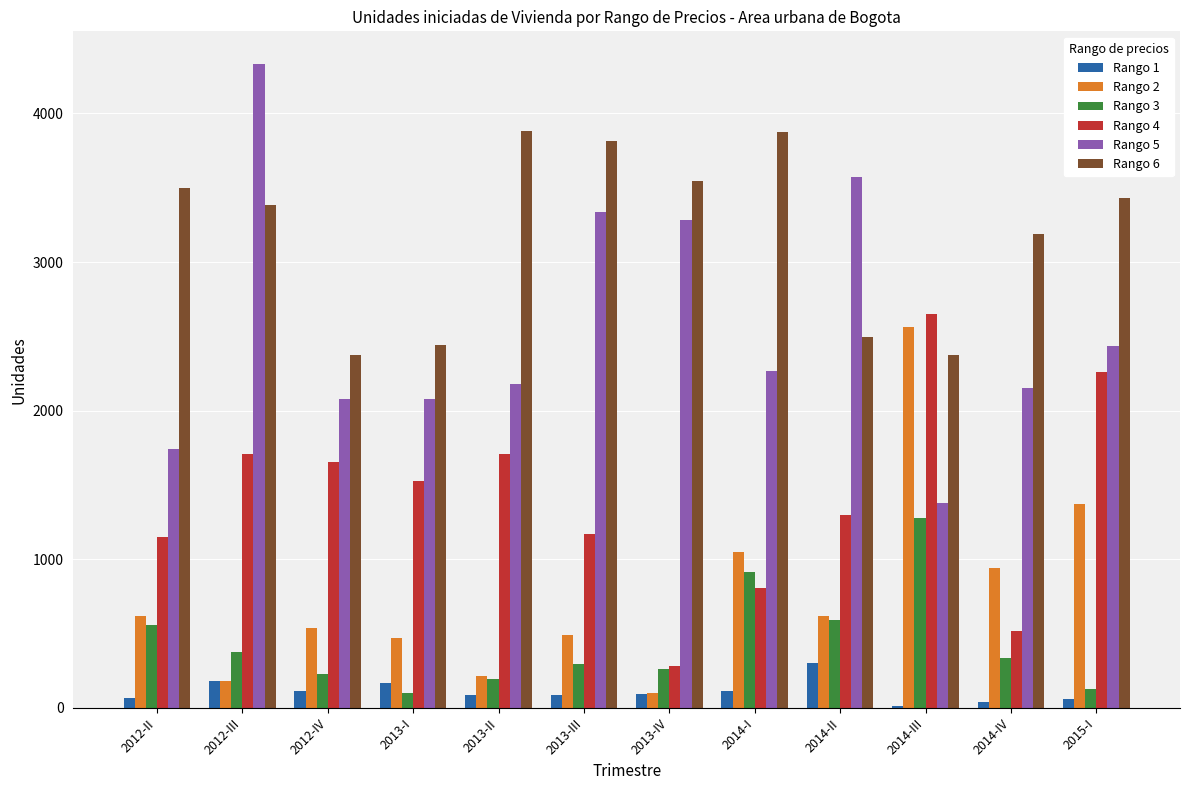

What is the difference between the Rango 5 values at 2013-I and 2014-I?

186